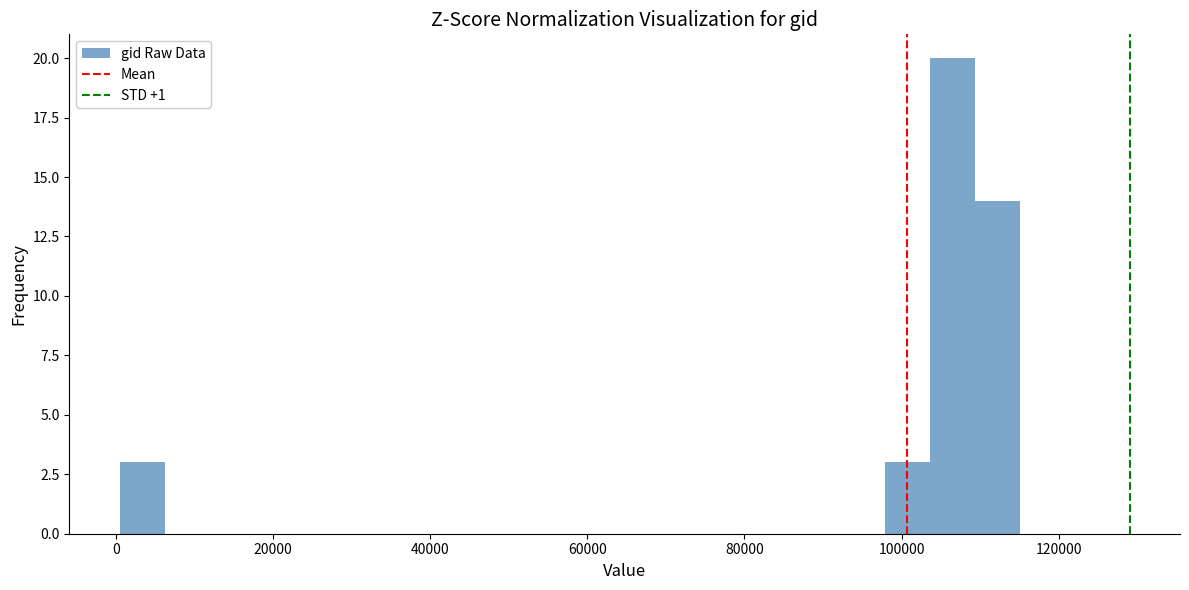

Read against the x-axis, roughly where is the centre of the tallest bar?

106000